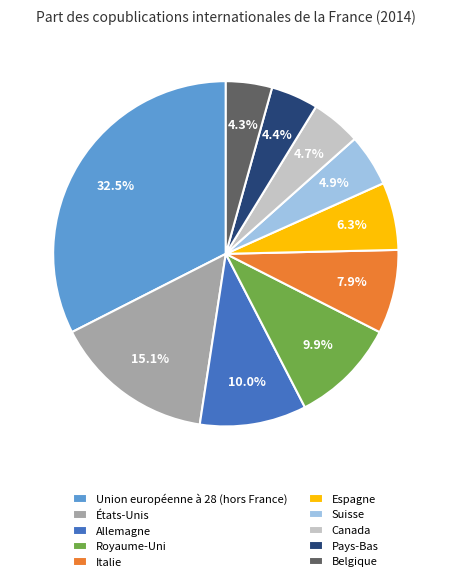

Which category has the biggest portion of the pie?

Union européenne à 28 (hors France)